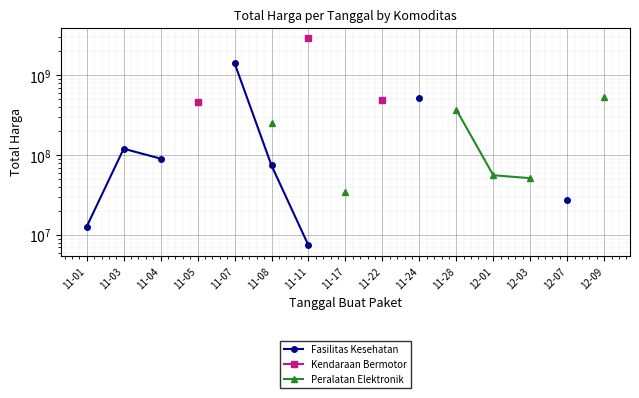

Does the chart display data point markers on the line(s)?

Yes